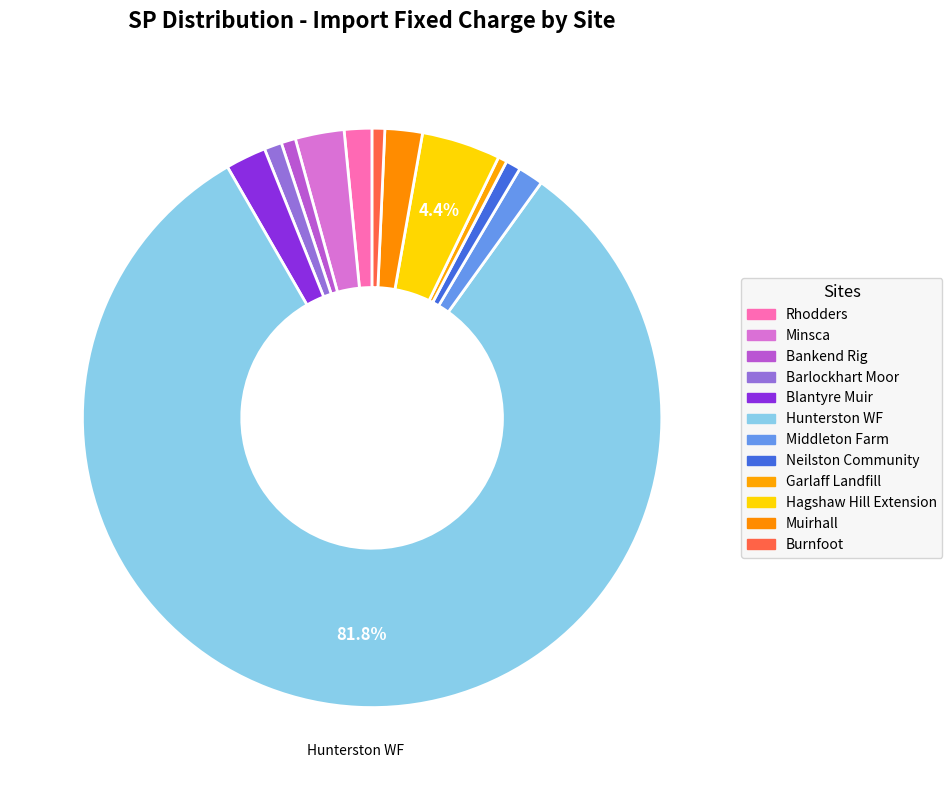

Is it true that Blantyre Muir is 9% of the pie?

False